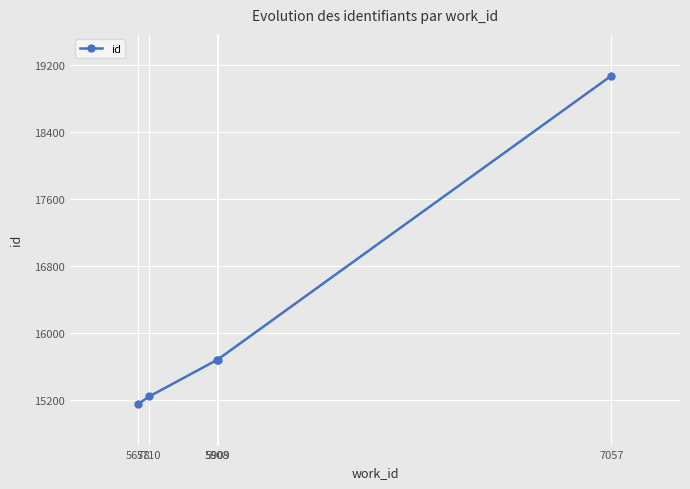

What is the value of the 4th point from the left?

15678